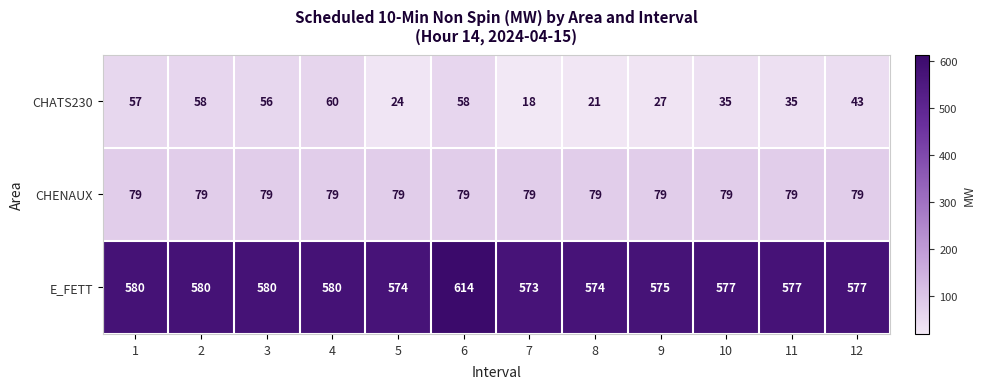

Which series changed the most between 7 and 12?

CHATS230